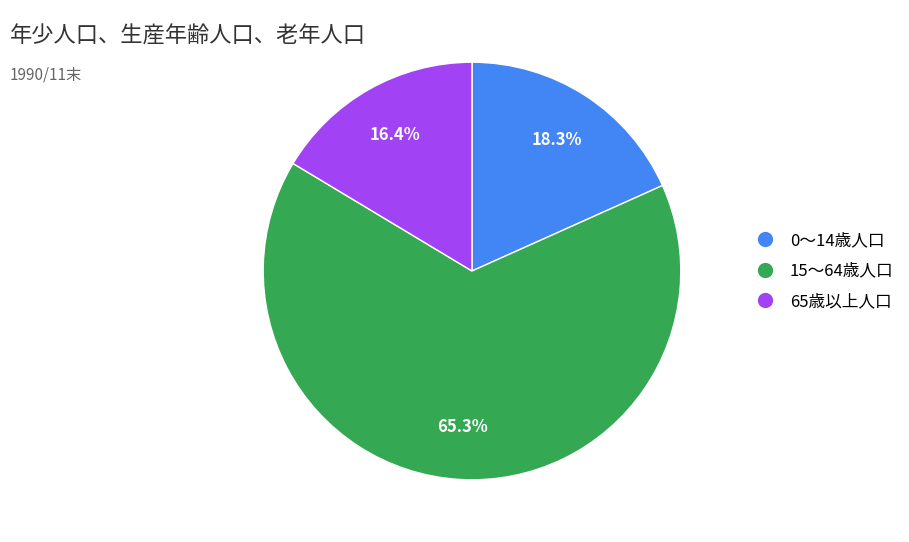

To the nearest percent, what percentage of the pie is 15～64歳人口?

65%